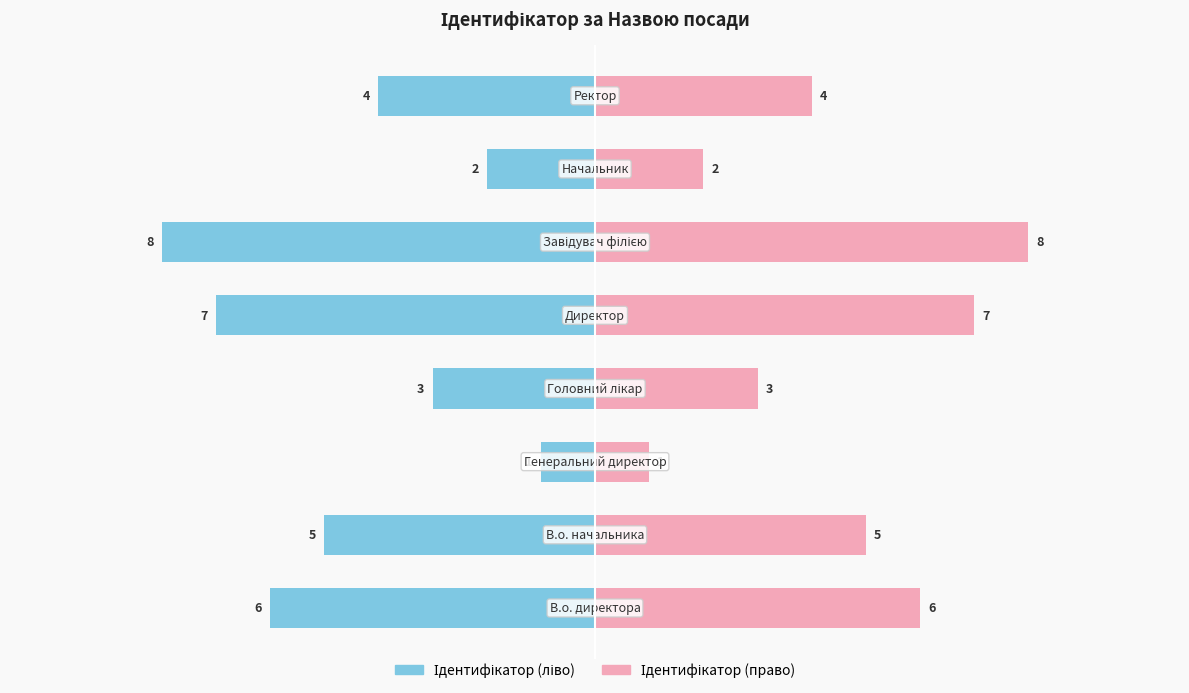

How many values in the Ідентифікатор (ліво) series exceed -4?

3